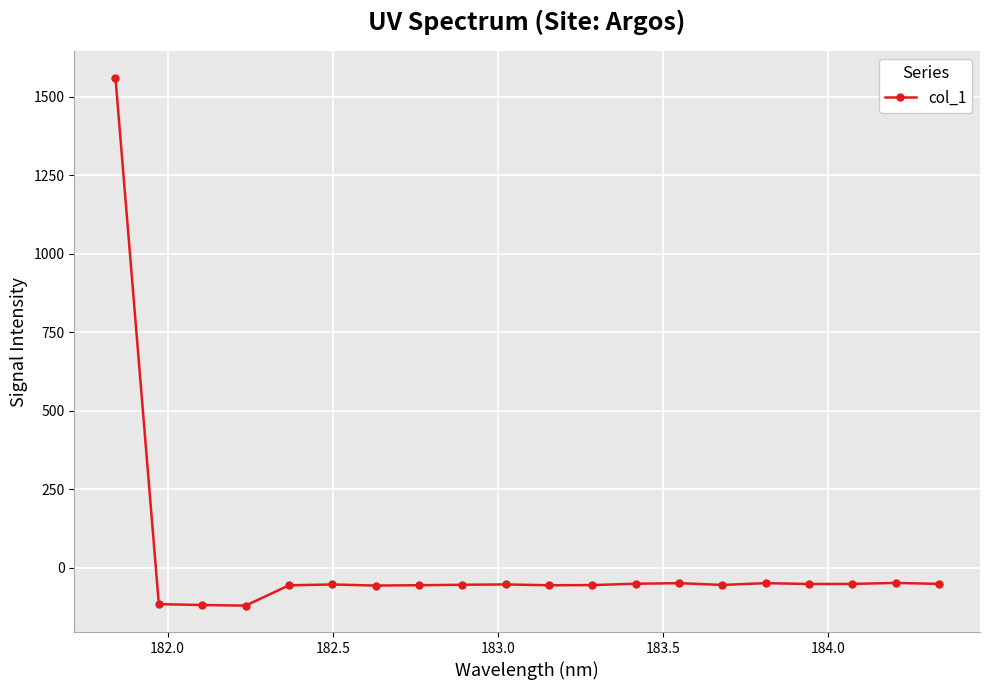

Is this an area chart (filled region under the line)?

No